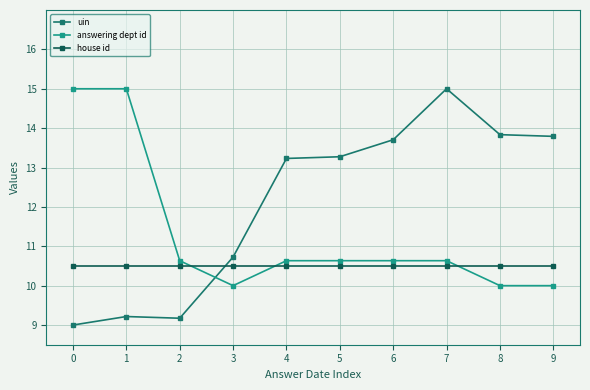

Read the uin value at 6.

13.7